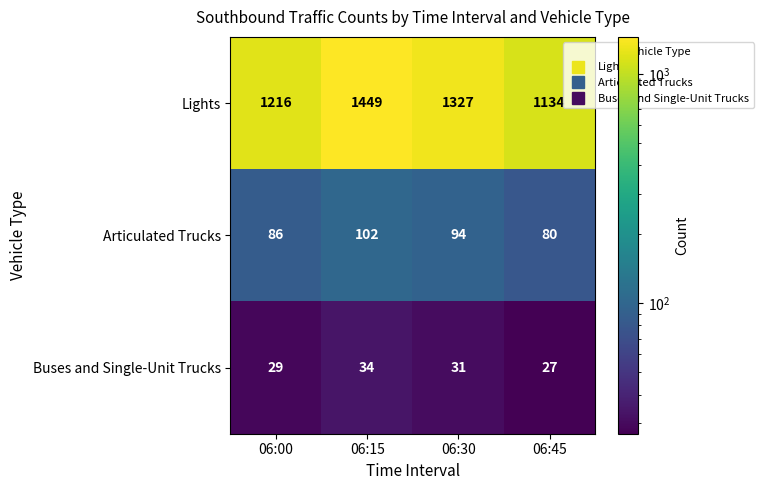

Where does the Buses and Single-Unit Trucks series first go above 31?

06:15